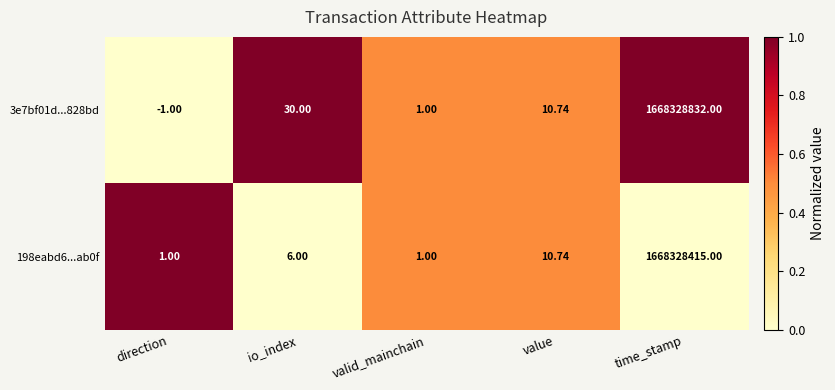

At which label is 198eabd6...ab0f closest to 834164208?

value